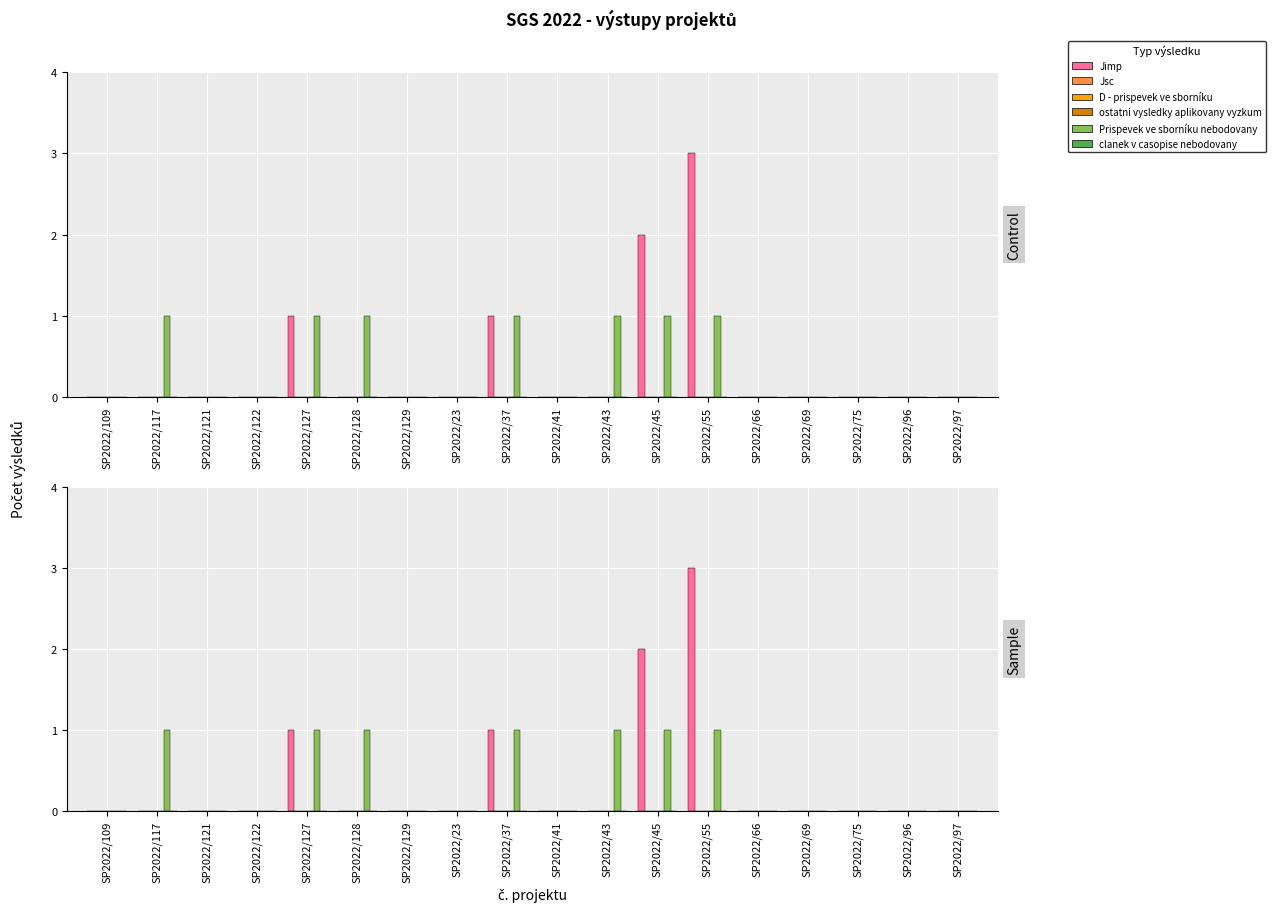

Reading left to right, what are all the values shown in this chart?

Jimp: SP2022/109=0	SP2022/117=0	SP2022/121=0	SP2022/122=0	SP2022/127=1	SP2022/128=0	SP2022/129=0	SP2022/23=0	SP2022/37=1	SP2022/41=0	SP2022/43=0	SP2022/45=2	SP2022/55=3	SP2022/66=0	SP2022/69=0	SP2022/75=0	SP2022/96=0	SP2022/97=0
Jsc: SP2022/109=0	SP2022/117=0	SP2022/121=0	SP2022/122=0	SP2022/127=0	SP2022/128=0	SP2022/129=0	SP2022/23=0	SP2022/37=0	SP2022/41=0	SP2022/43=0	SP2022/45=0	SP2022/55=0	SP2022/66=0	SP2022/69=0	SP2022/75=0	SP2022/96=0	SP2022/97=0
D - prispevek ve sborníku: SP2022/109=0	SP2022/117=0	SP2022/121=0	SP2022/122=0	SP2022/127=0	SP2022/128=0	SP2022/129=0	SP2022/23=0	SP2022/37=0	SP2022/41=0	SP2022/43=0	SP2022/45=0	SP2022/55=0	SP2022/66=0	SP2022/69=0	SP2022/75=0	SP2022/96=0	SP2022/97=0
ostatni vysledky aplikovany vyzkum: SP2022/109=0	SP2022/117=0	SP2022/121=0	SP2022/122=0	SP2022/127=0	SP2022/128=0	SP2022/129=0	SP2022/23=0	SP2022/37=0	SP2022/41=0	SP2022/43=0	SP2022/45=0	SP2022/55=0	SP2022/66=0	SP2022/69=0	SP2022/75=0	SP2022/96=0	SP2022/97=0
Prispevek ve sborníku nebodovany: SP2022/109=0	SP2022/117=1	SP2022/121=0	SP2022/122=0	SP2022/127=1	SP2022/128=1	SP2022/129=0	SP2022/23=0	SP2022/37=1	SP2022/41=0	SP2022/43=1	SP2022/45=1	SP2022/55=1	SP2022/66=0	SP2022/69=0	SP2022/75=0	SP2022/96=0	SP2022/97=0
clanek v casopise nebodovany: SP2022/109=0	SP2022/117=0	SP2022/121=0	SP2022/122=0	SP2022/127=0	SP2022/128=0	SP2022/129=0	SP2022/23=0	SP2022/37=0	SP2022/41=0	SP2022/43=0	SP2022/45=0	SP2022/55=0	SP2022/66=0	SP2022/69=0	SP2022/75=0	SP2022/96=0	SP2022/97=0